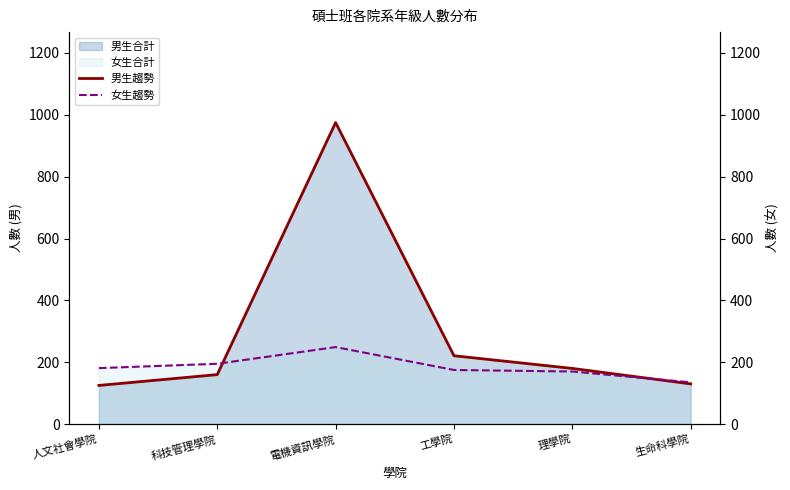

In 女生趨勢, how many points are higher than both neighbors (excluding endpoints)?

1